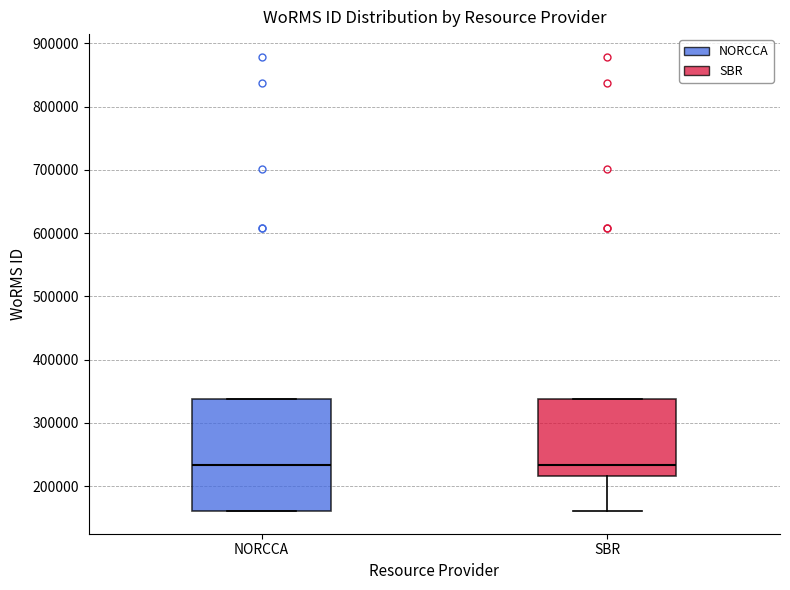

Reading left to right, read every box against the y-axis: the position of its median line, the range the box covers, and the ends of its whiskers. The values are not printed on the chart, so give them approximately, as read against the axis.

NORCCA: median 230000, box 160000 to 340000, whiskers 160000 to 340000
SBR: median 230000, box 220000 to 340000, whiskers 160000 to 340000